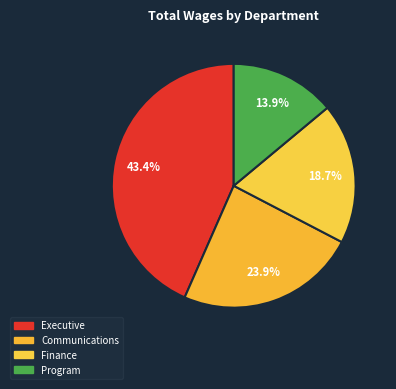

To the nearest percent, what is the difference between the Executive and Program slice percentages?

29%